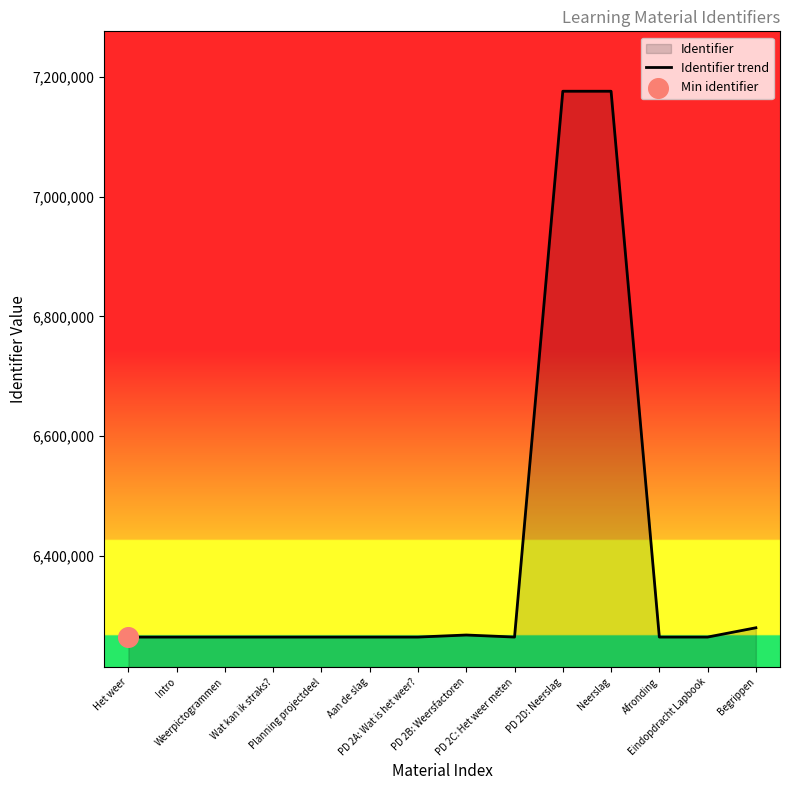

Approximately how many times larger is the value at Wat kan ik straks? compared to Afronding?

1.0